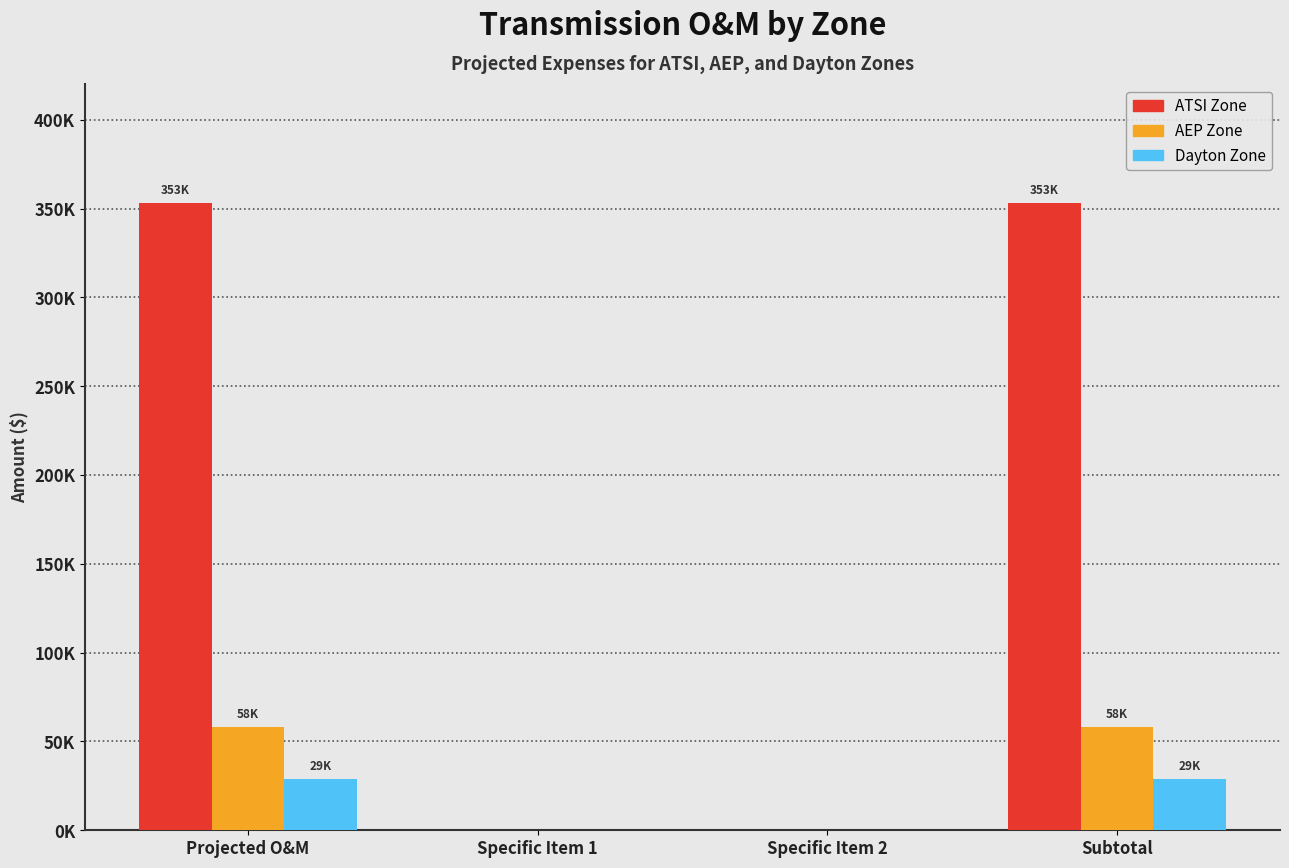

Are the bars horizontal?

No